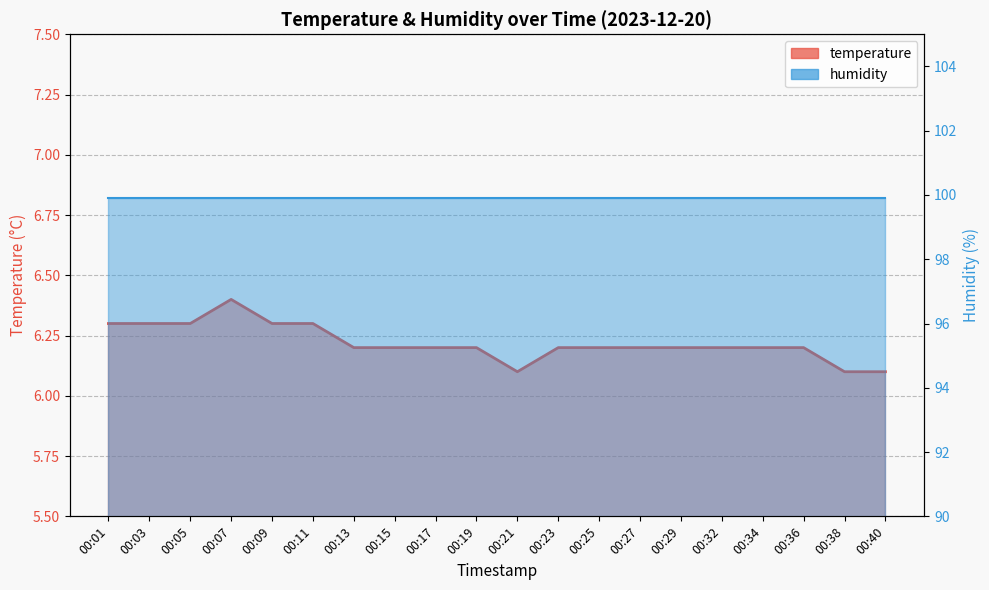

True or false: the data has more than 2 interior local peaks.

False